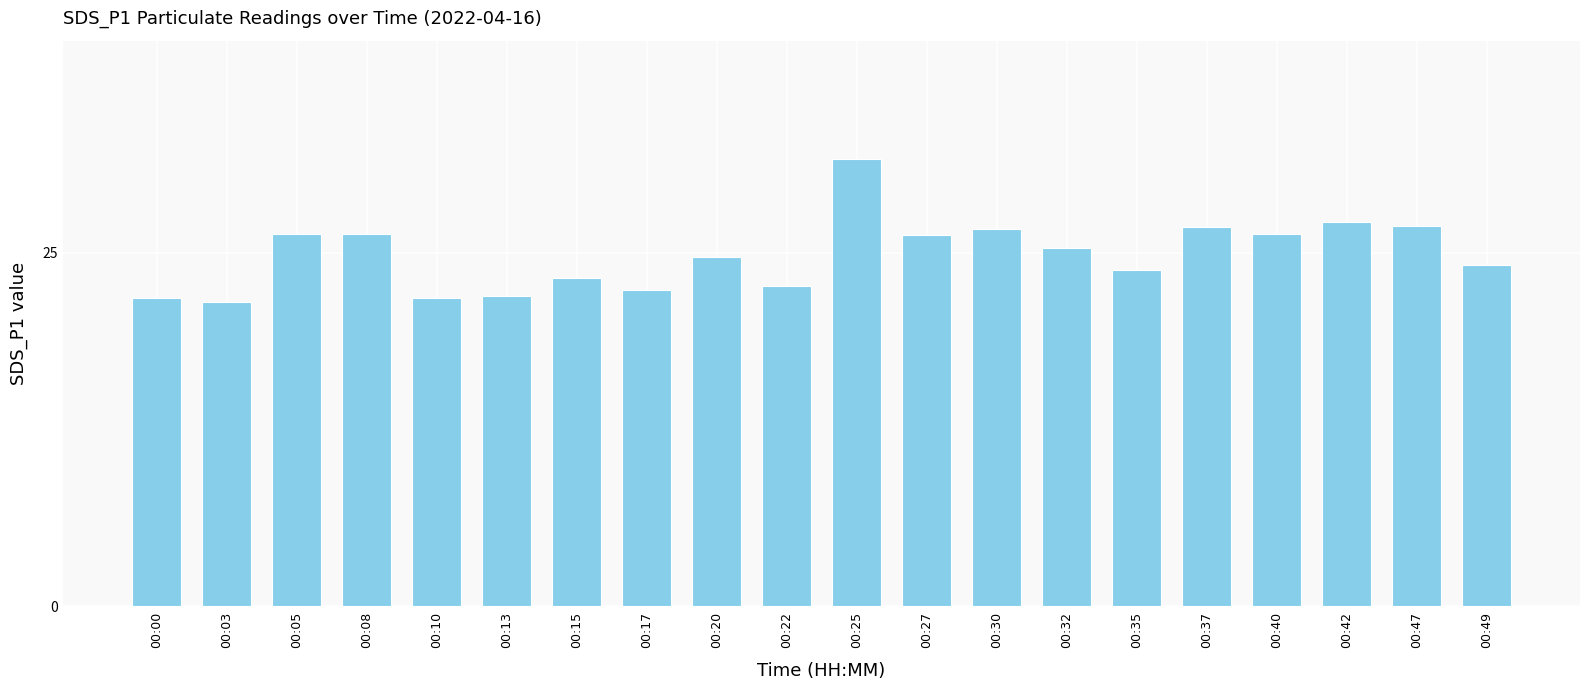

True or false: the data shows 24.7 at 00:20.

True